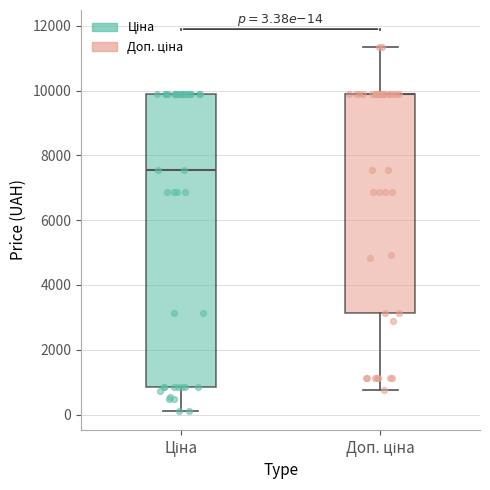

Comparing the boxes themselves (not the whiskers), which one is the tallest?

Ціна